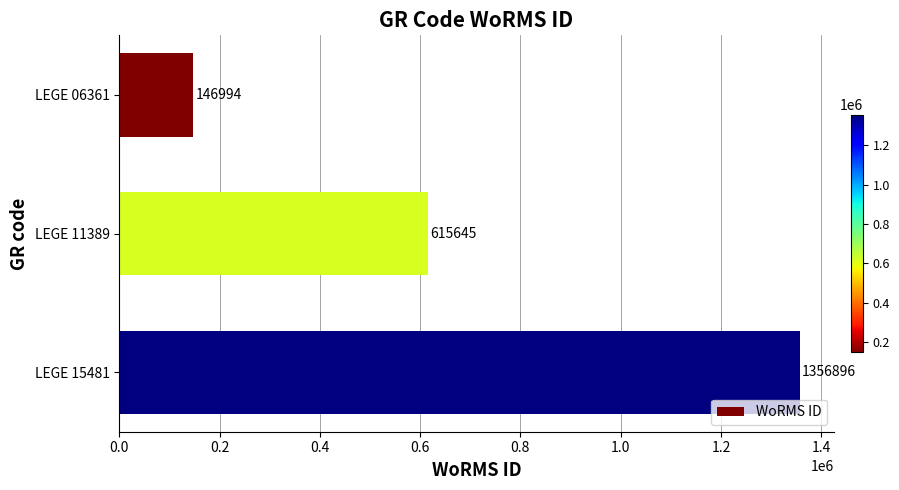

What is the difference between the maximum and minimum values?

1209902